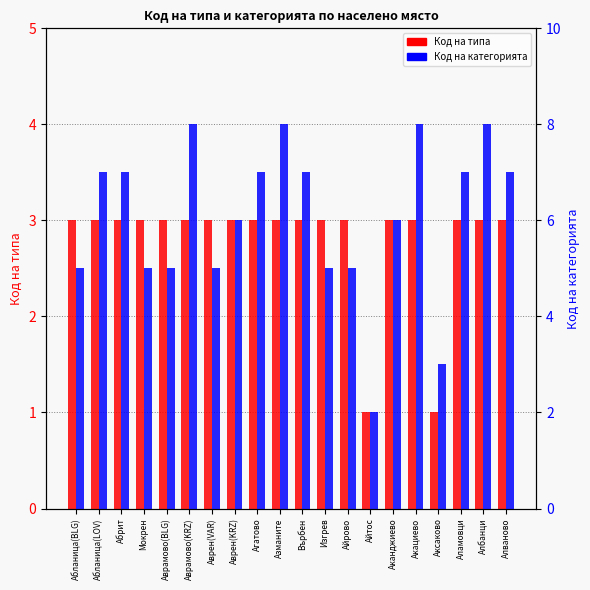

What is the lowest value of the Код на категорията series?

2